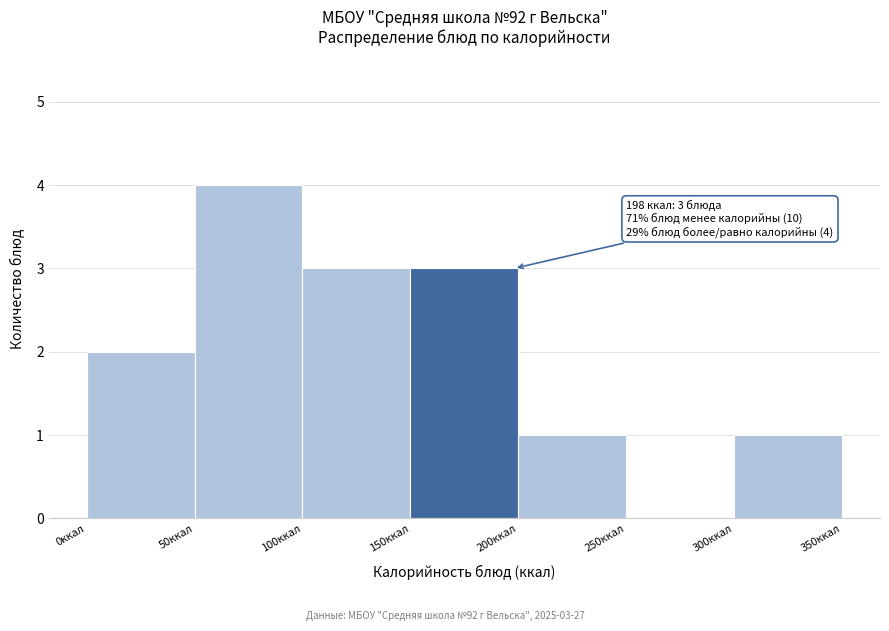

Which range on the x-axis has the tallest bar?

50 to 100